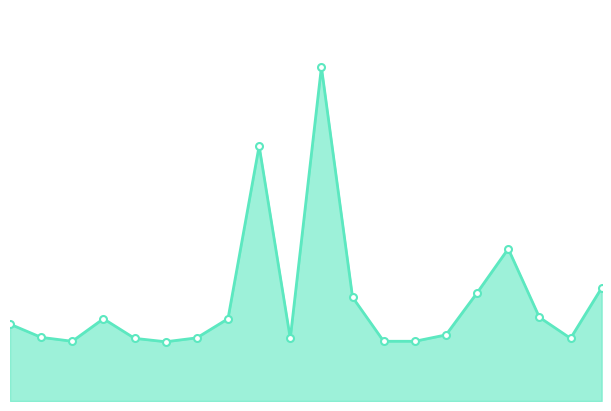

Reading left to right, list all the values displayed in this chart.

19957	19930	19922	19968	19928	19921	19929	19968	20321	19928	20482	20012	19922	19922	19935	20021	20111	19971	19928	20031